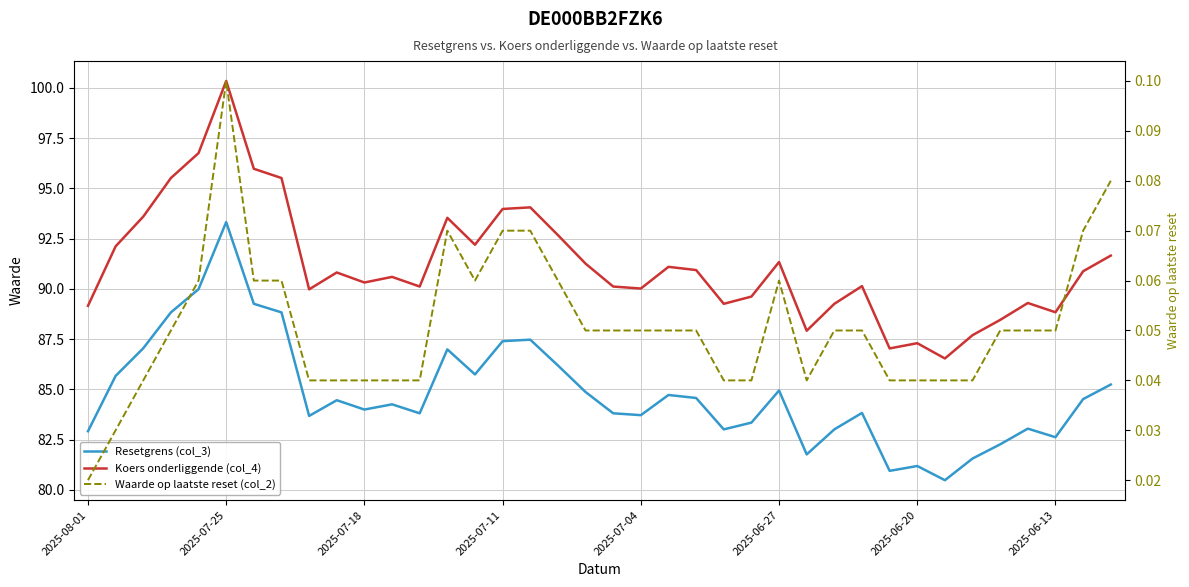

What is the value of the Waarde op laatste reset (col_2) point at the 21st from the left?

0.1